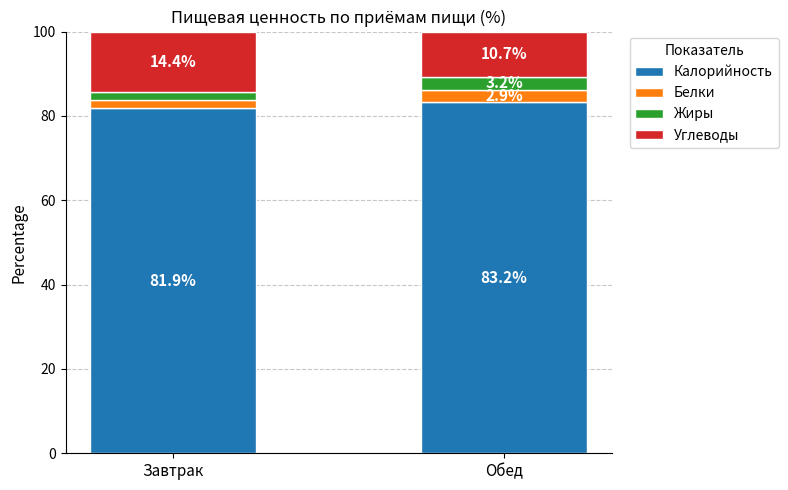

What are all the series names shown in the legend?

Калорийность, Белки, Жиры, Углеводы